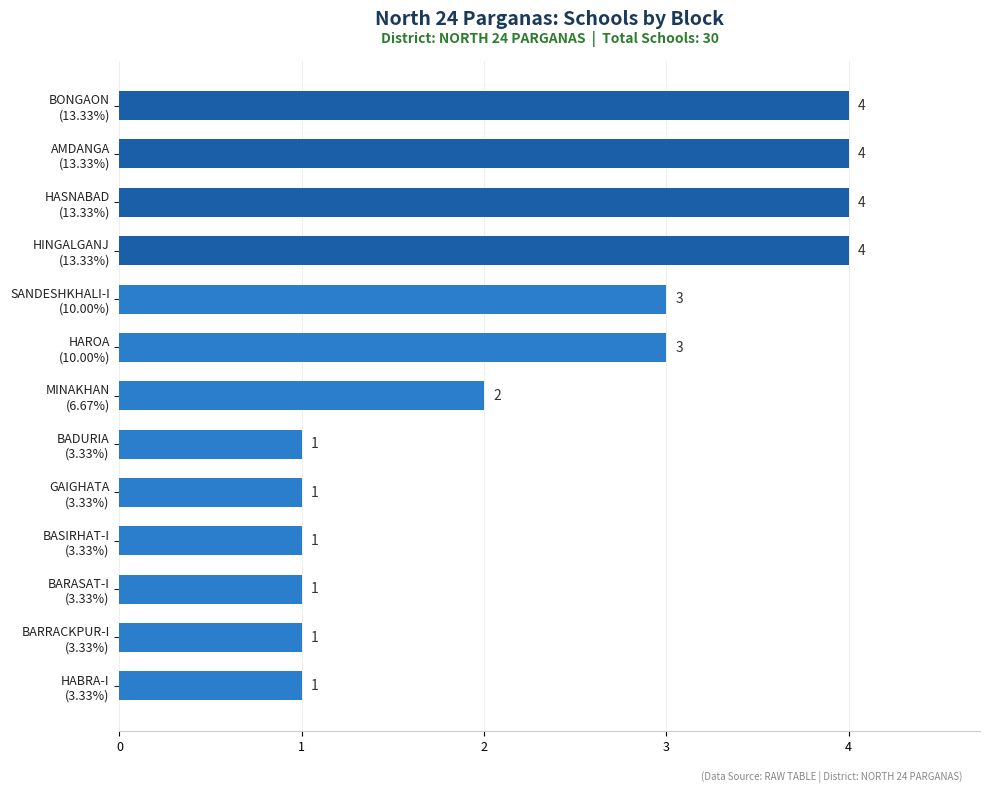

What is the smallest value displayed?

1